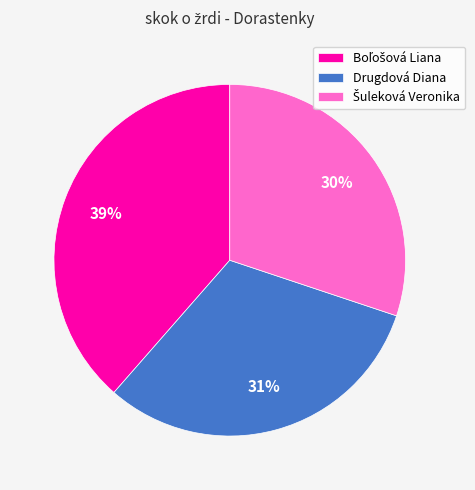

True or false: Drugdová Diana accounts for 42% of the total.

False